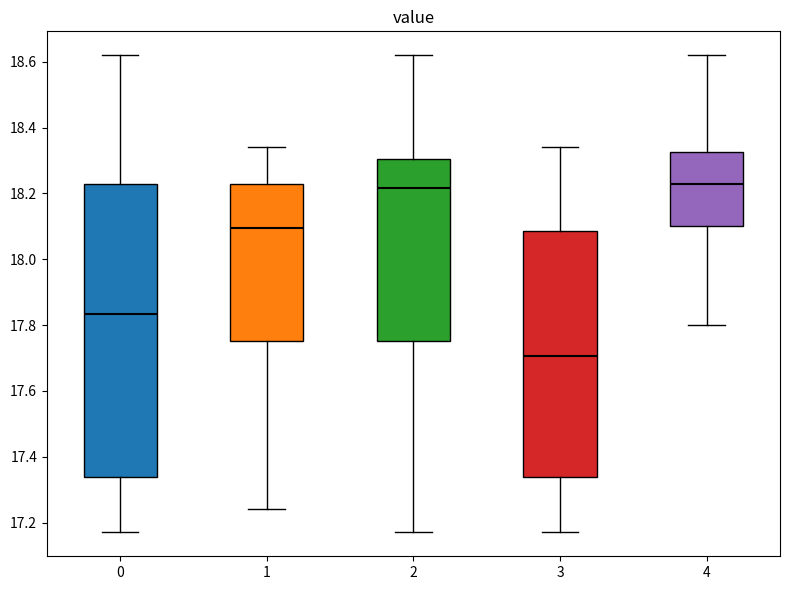

Comparing the boxes themselves (not the whiskers), which one is the tallest?

0